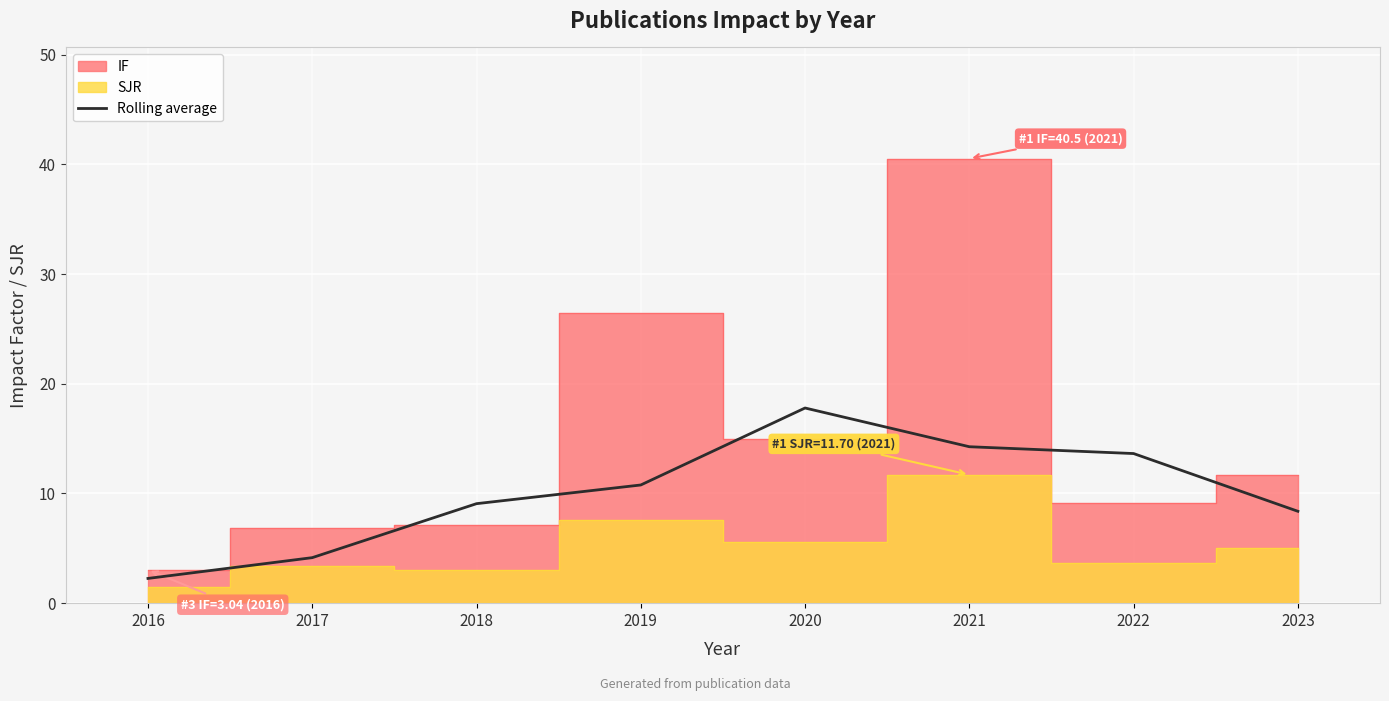

Where does the data first go above 10?

2019